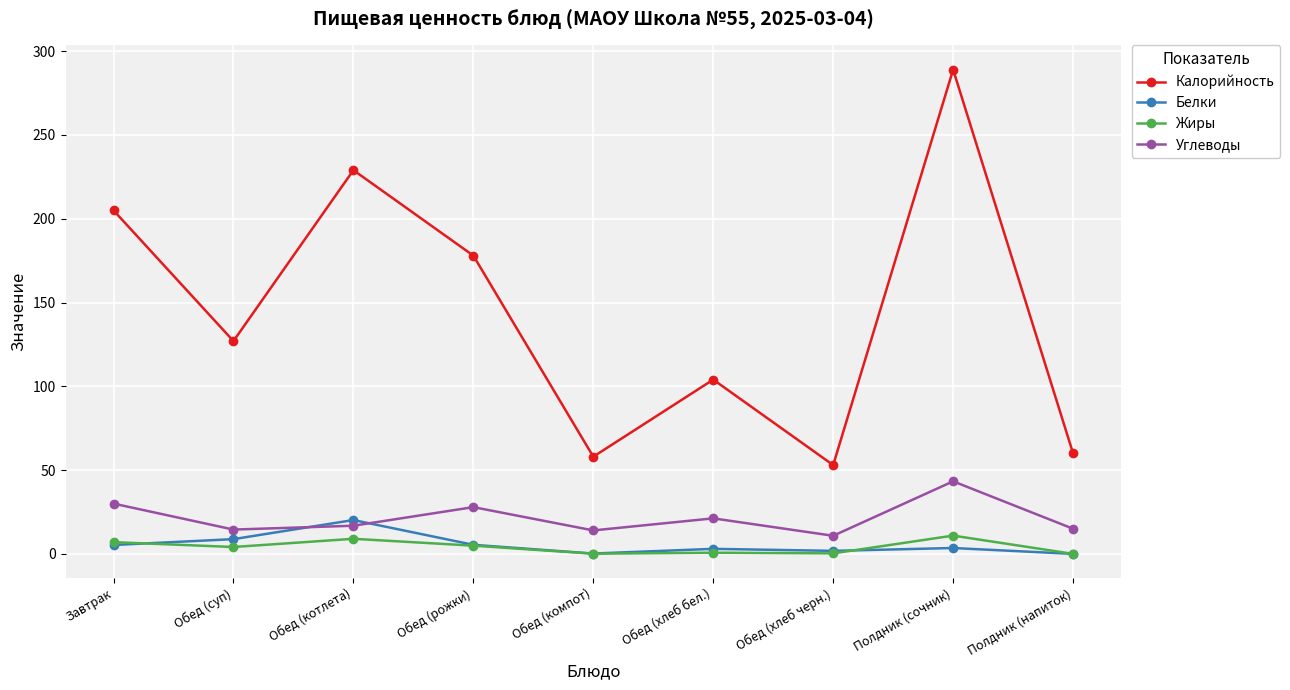

True or false: Жиры and Углеводы cross at least once.

False